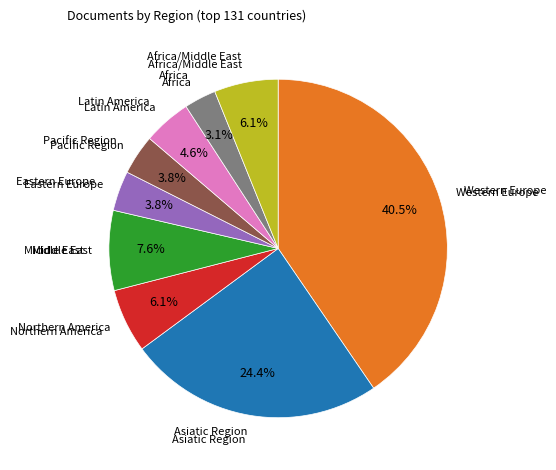

Is there any slice that represents more than half of the pie?

No